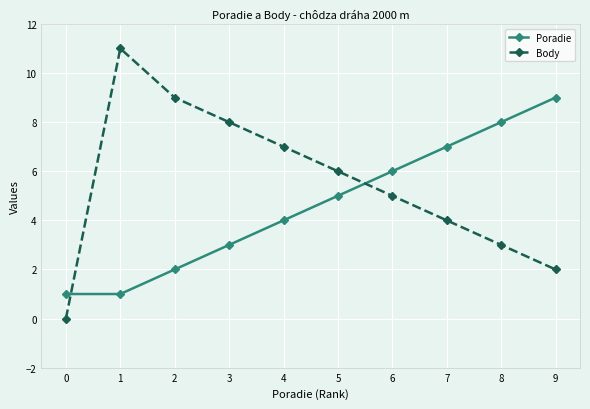

Where do Poradie and Body first cross each other?

0 and 1